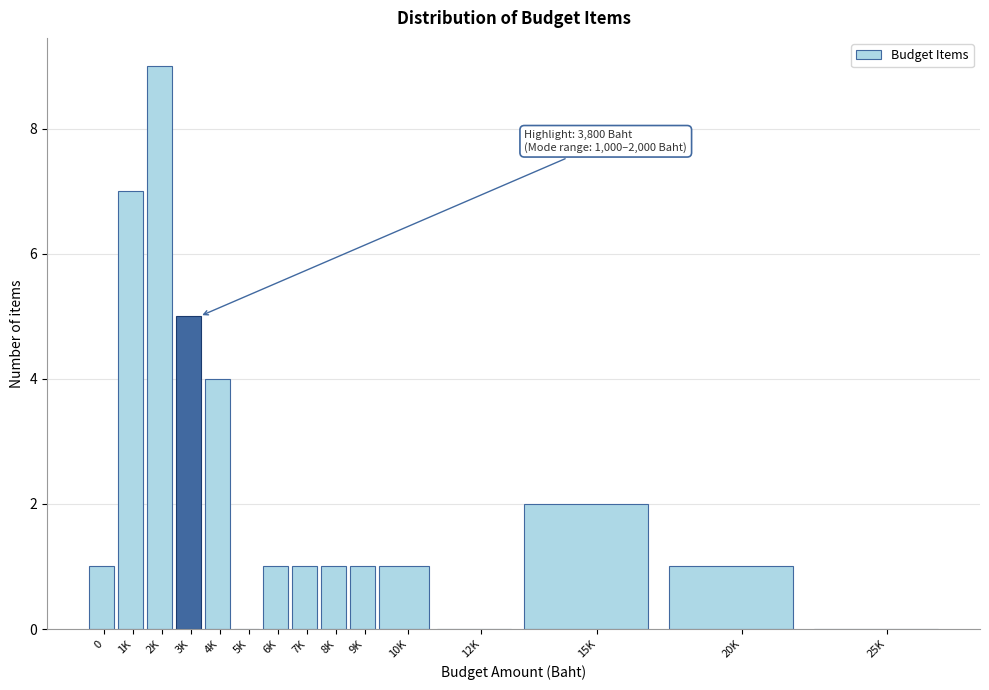

Reading left to right, transcribe all the data shown in this chart.

0=1	1K=7	2K=9	3K=5	4K=4	5K=0	6K=1	7K=1	8K=1	9K=1	10K=1	12K=0	15K=2	20K=1	25K=0